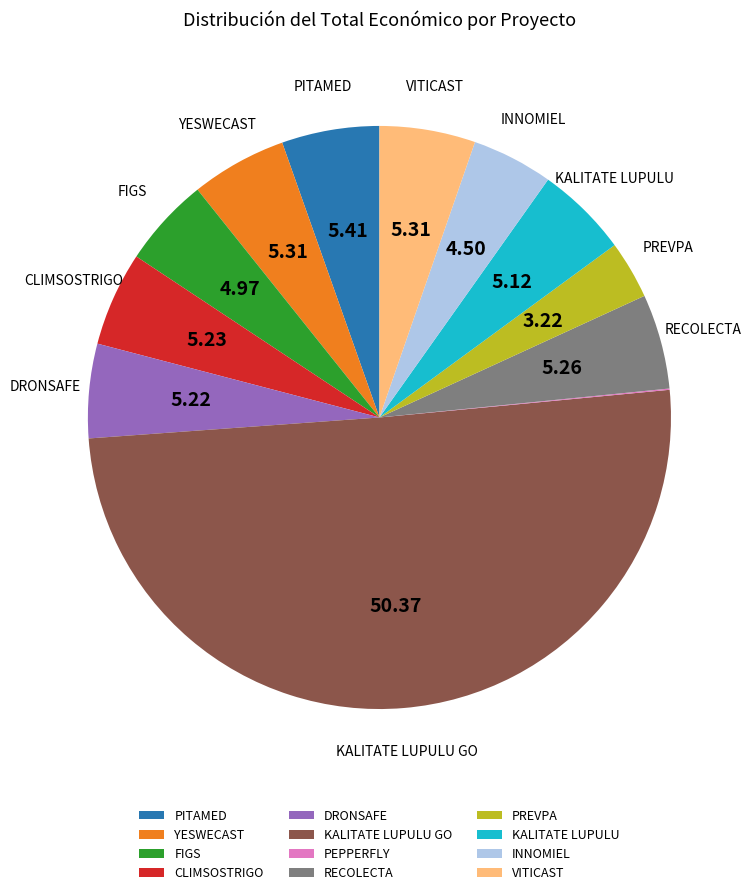

Which category has the biggest portion of the pie?

KALITATE LUPULU GO